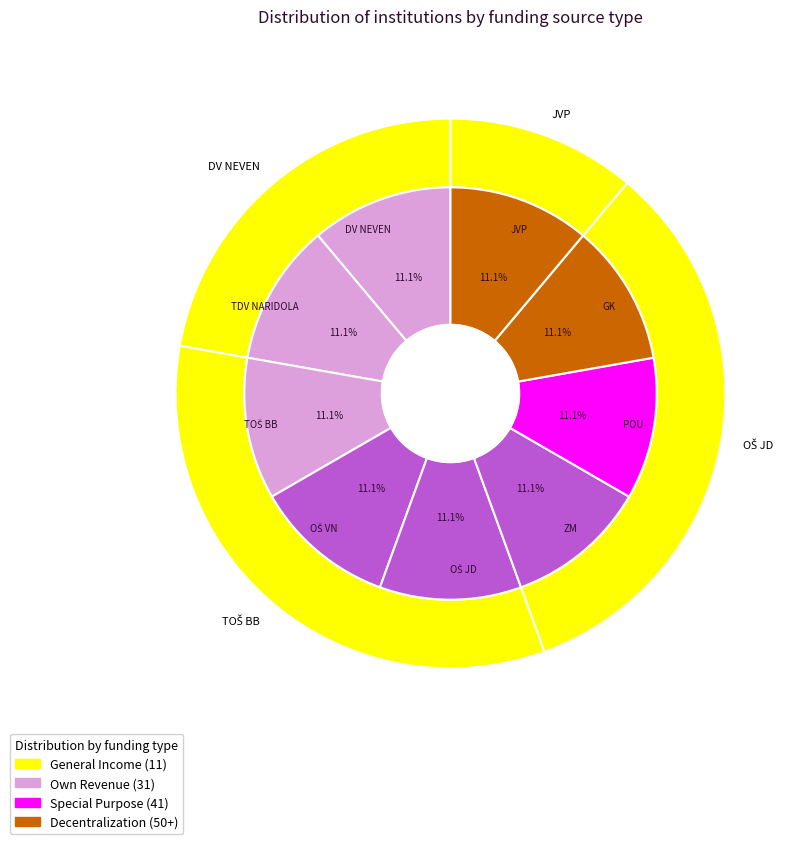

Which category has the biggest portion of the pie?

JVP